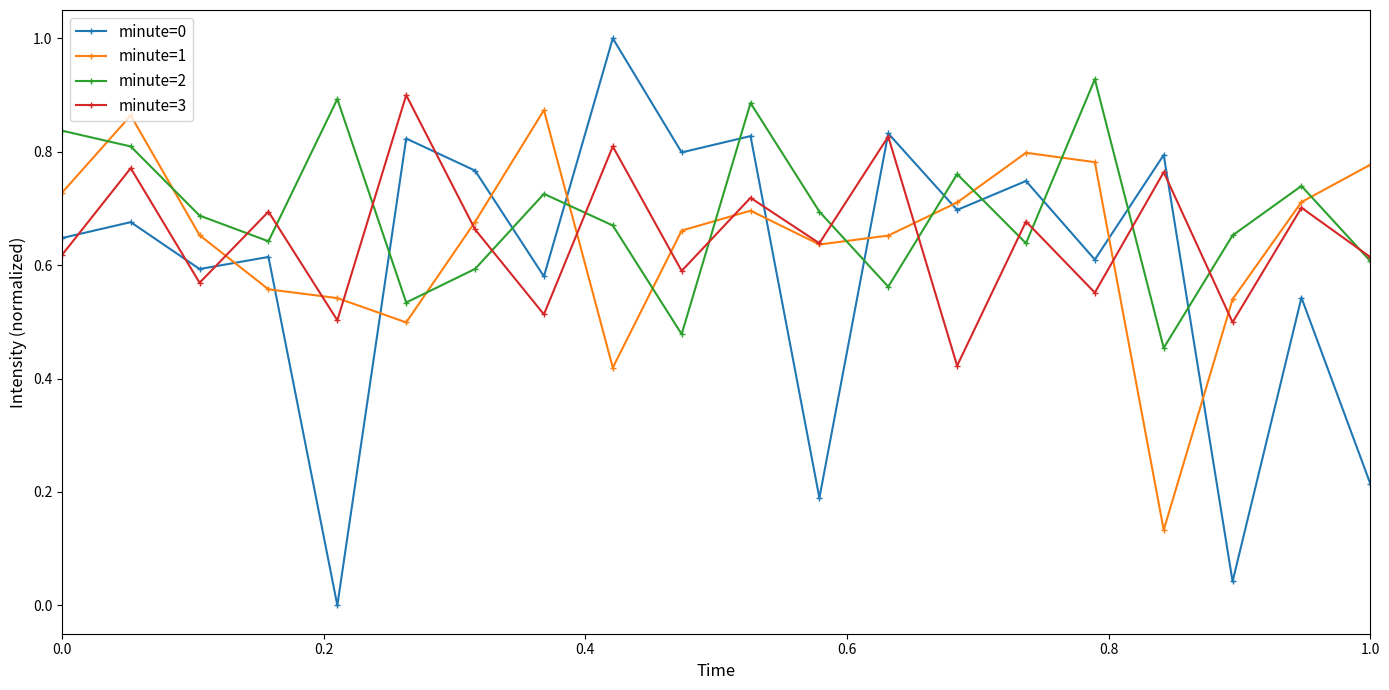

True or false: minute=3 has more than 0 points higher than both neighbors.

True